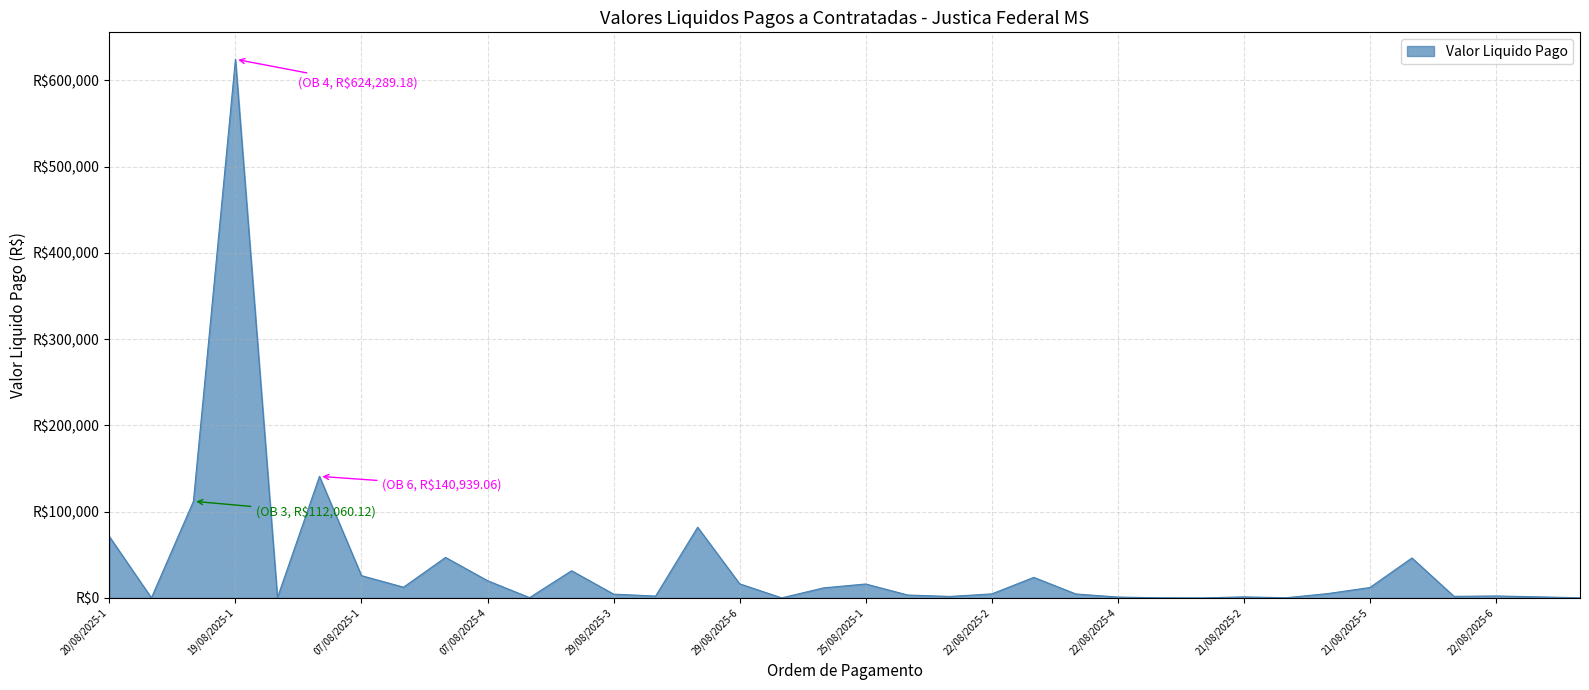

Which label corresponds to the largest value in the chart?

19/08/2025-1